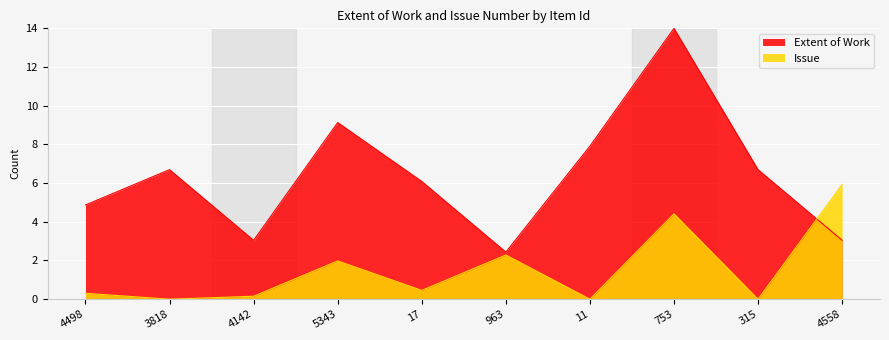

Count the number of categories in the chart.

10